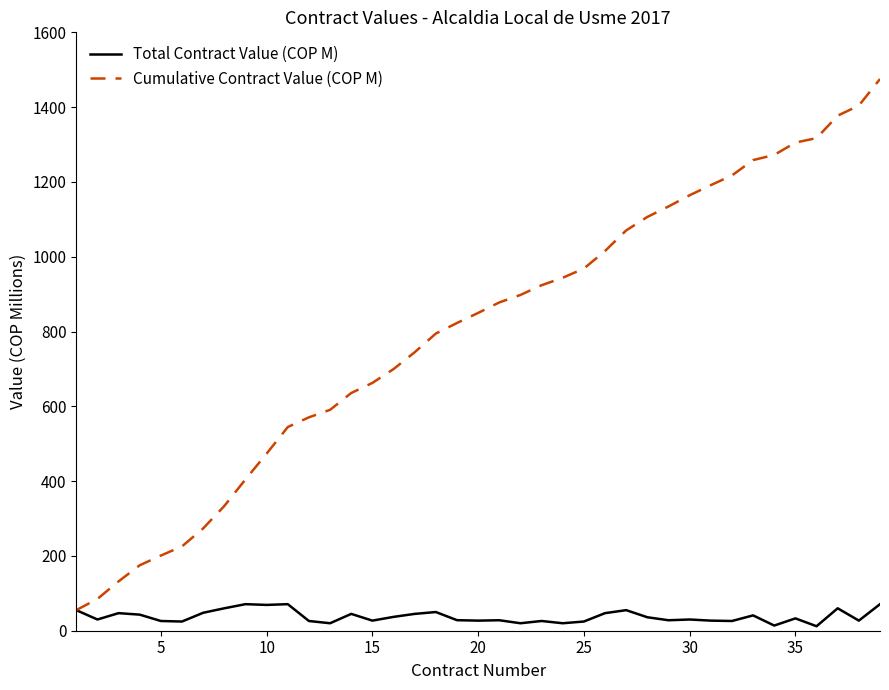

List the series in order of their peak value, highest first.

Cumulative Contract Value (COP M), Total Contract Value (COP M)